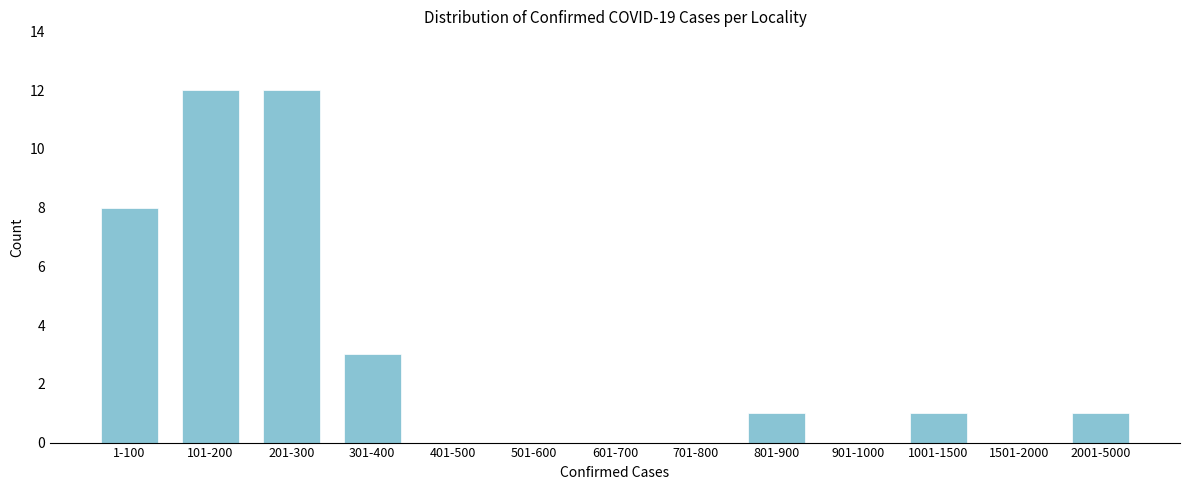

Reading left to right, transcribe all the data shown in this chart.

1-100=8	101-200=12	201-300=12	301-400=3	401-500=0	501-600=0	601-700=0	701-800=0	801-900=1	901-1000=0	1001-1500=1	1501-2000=0	2001-5000=1